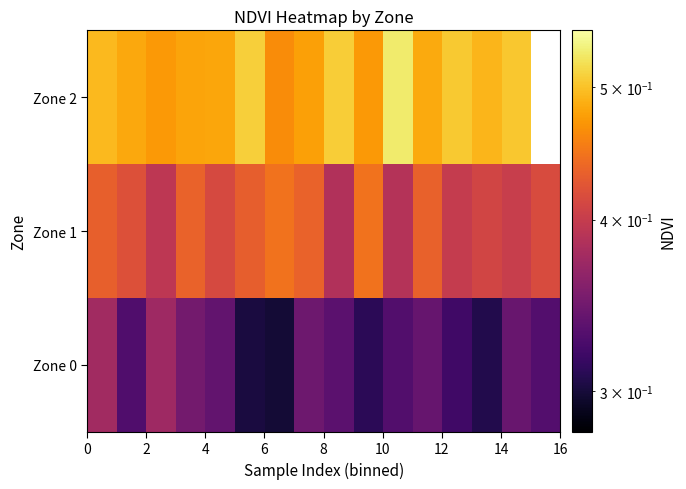

Count the number of data series in this chart.

3